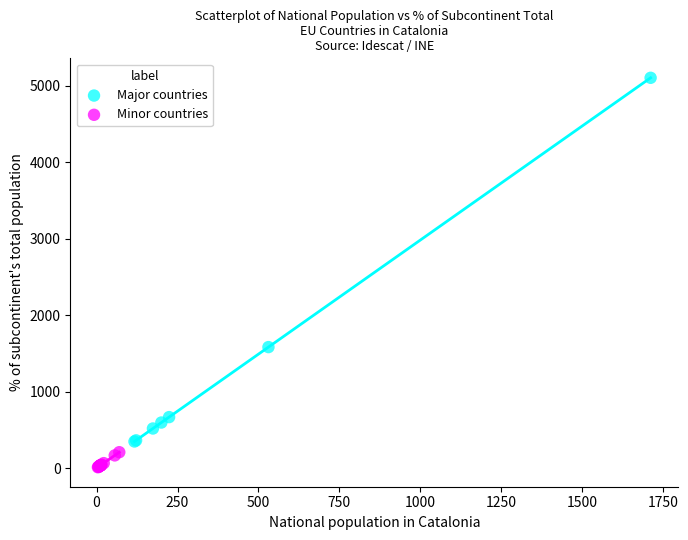

Which series reaches the minimum Y coordinate?

Minor countries